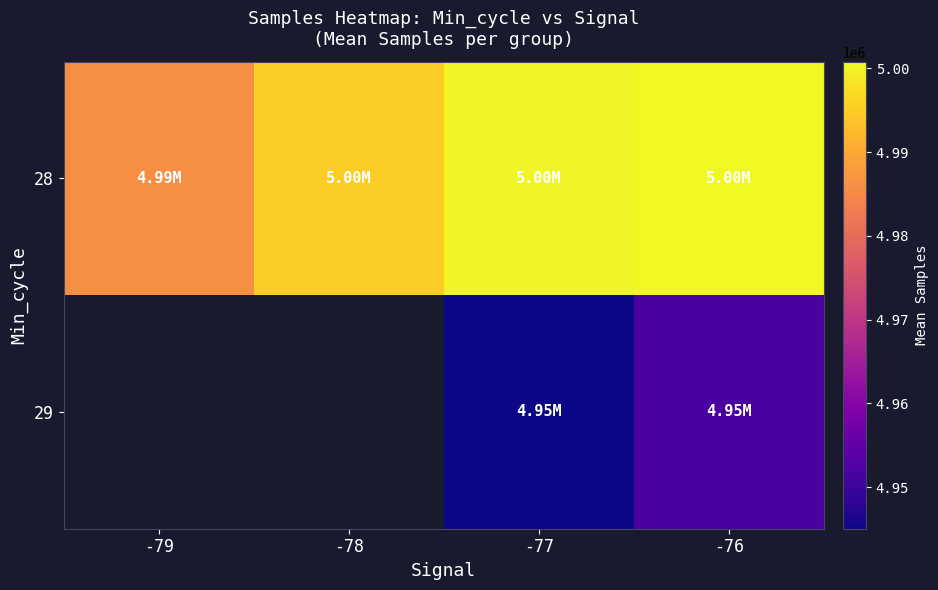

At which category is the sum across all series the highest?

-76